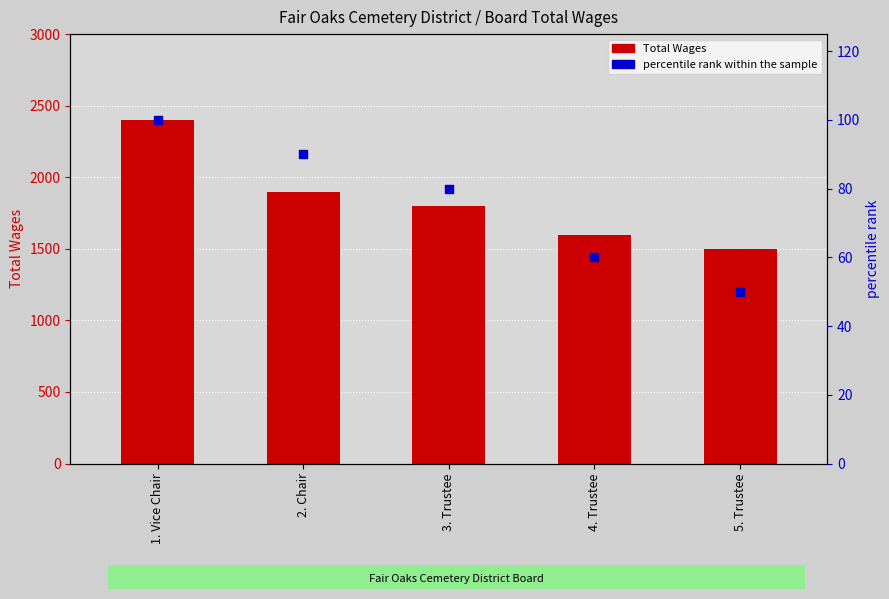

Which series reaches the maximum Y coordinate?

Total Wages